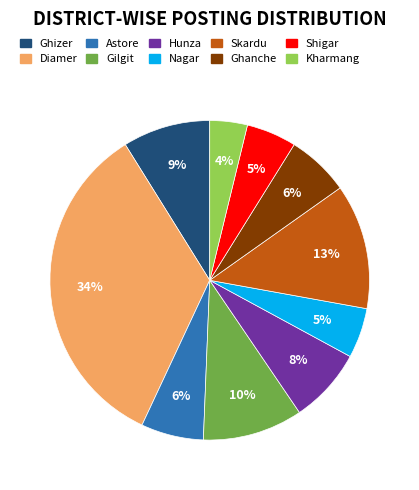

To the nearest percent, what is the combined percentage of Skardu and Ghizer?

22%